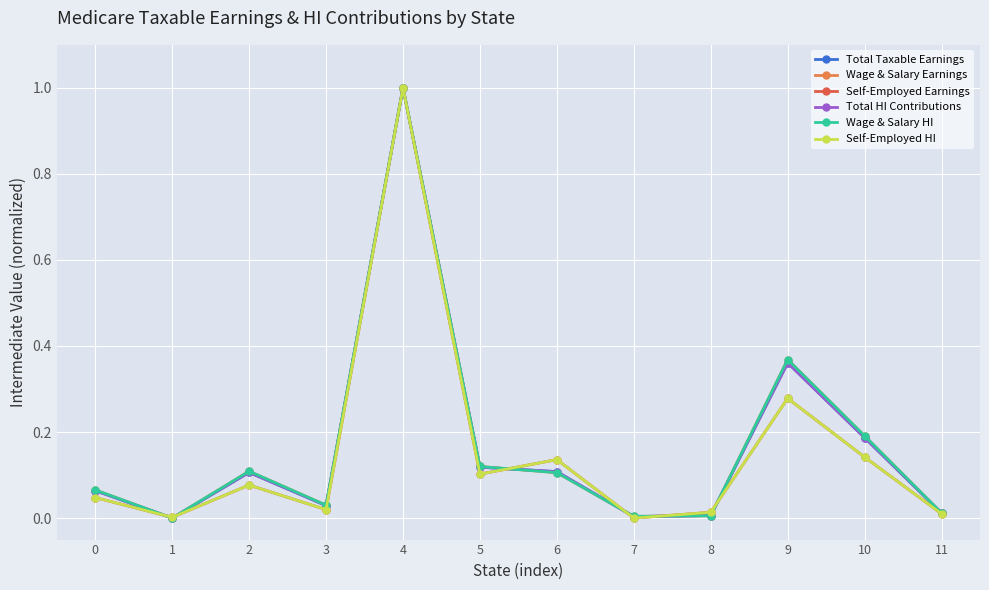

Count the number of categories in the chart.

12